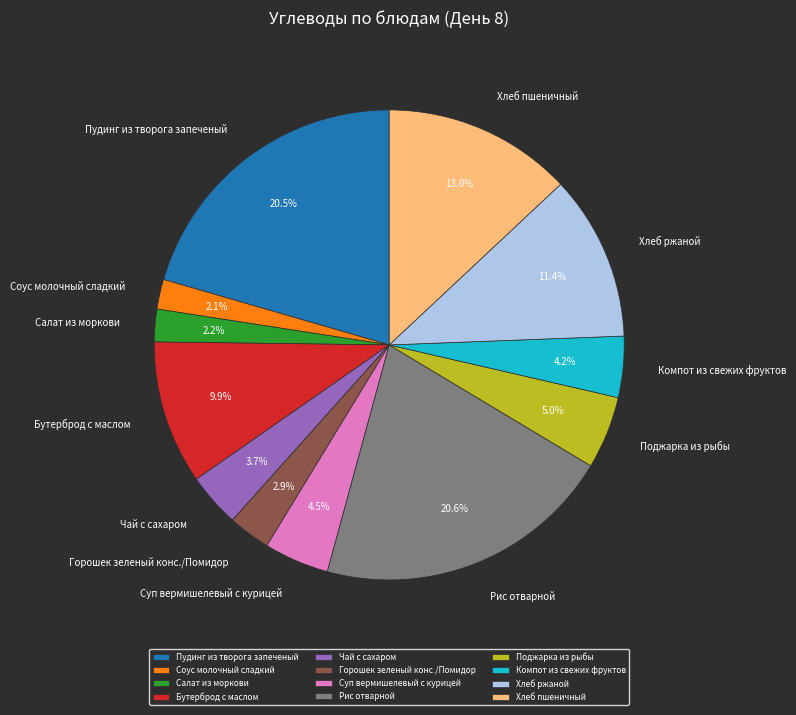

What percentage is NOT represented by Горошек зеленый конс./Помидор?

97.1%